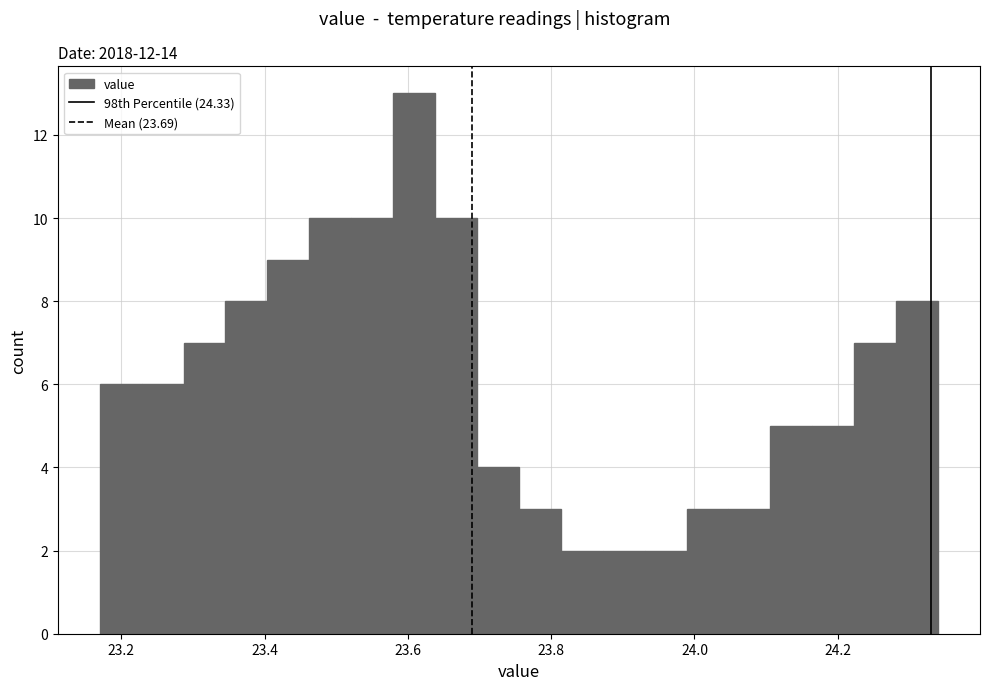

Around what value on the x-axis is the tallest bar? Give the approximate position of its centre, as read against the axis.

23.60